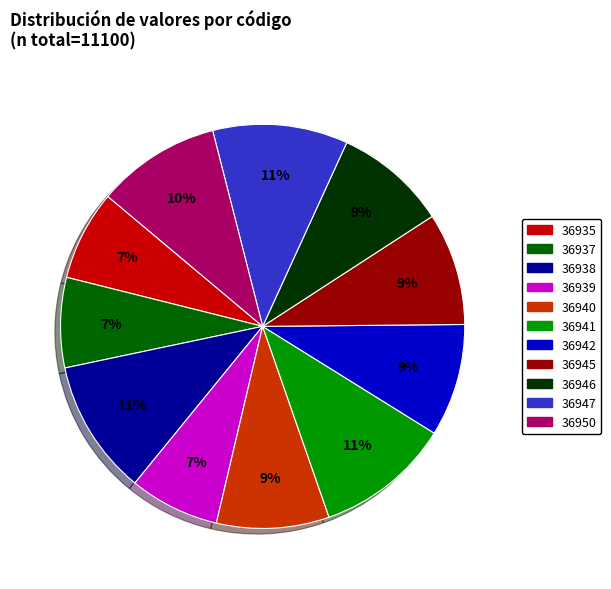

To the nearest percent, what is the average slice percentage?

9%